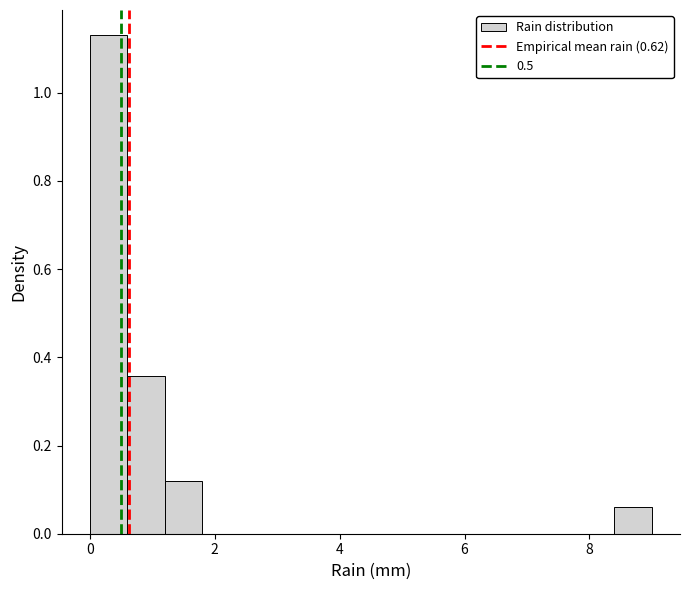

Around what value on the x-axis is the tallest bar? Give the approximate position of its centre, as read against the axis.

0.4